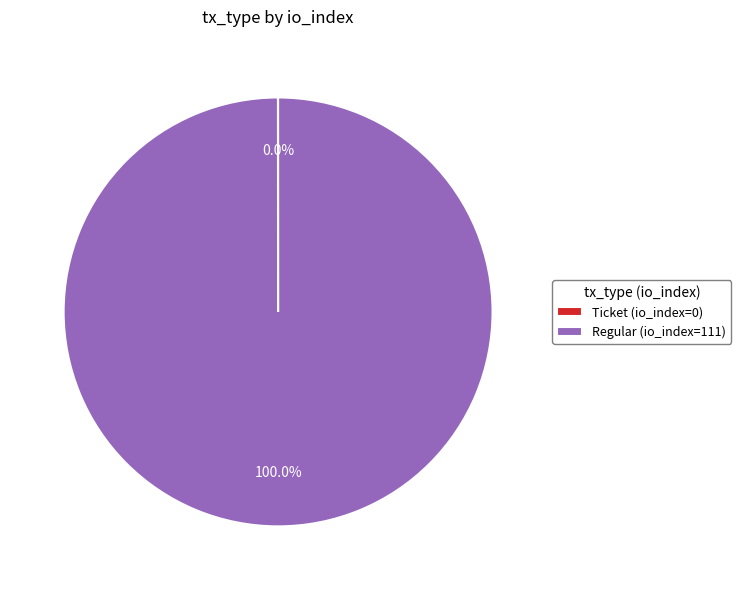

Which slice is the largest?

Regular (io_index=111)